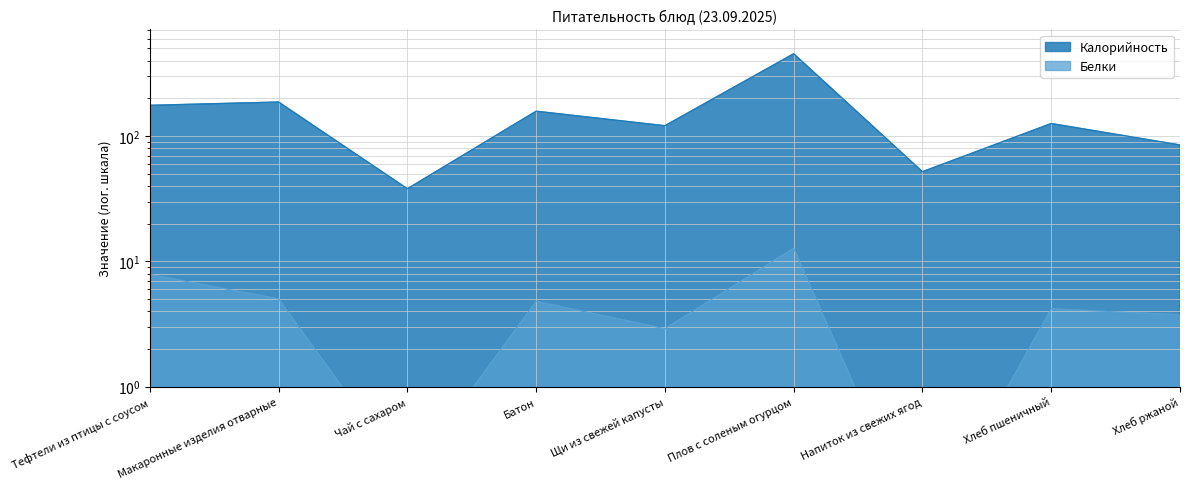

List the labels in order of Белки value, smallest first.

Напиток из свежих ягод, Чай с сахаром, Щи из свежей капусты, Хлеб ржаной, Хлеб пшеничный, Батон, Макаронные изделия отварные, Тефтели из птицы с соусом, Плов с соленым огурцом